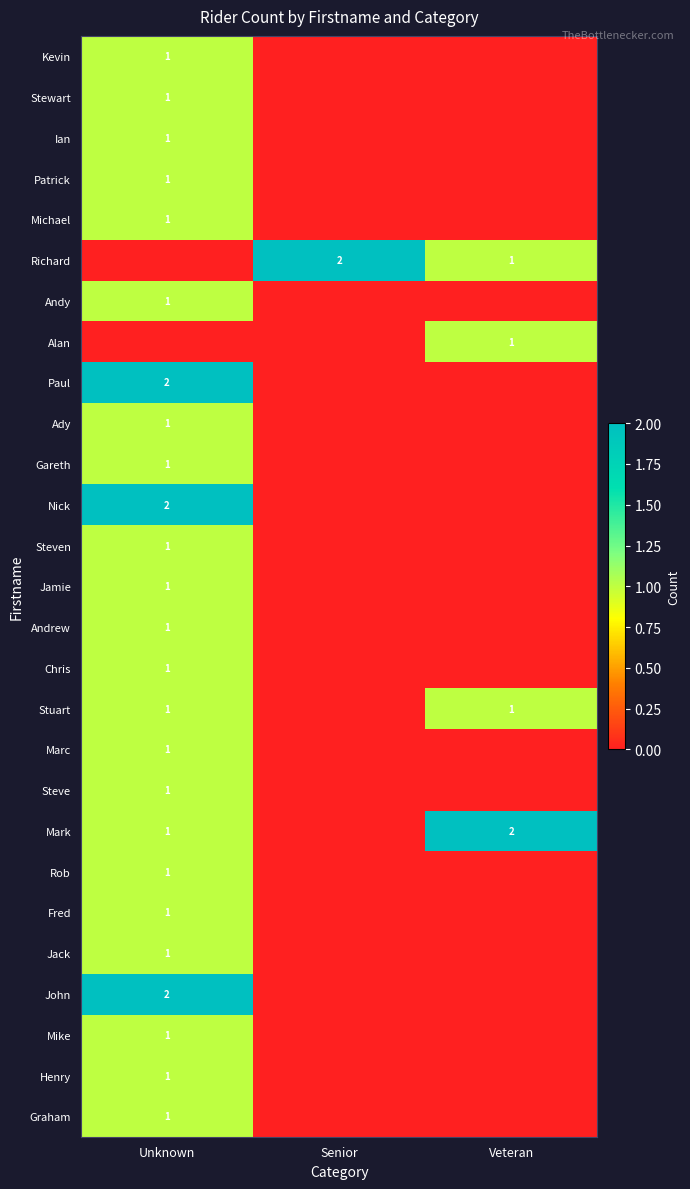

The Steve series shows 1 at Unknown. True or false?

True